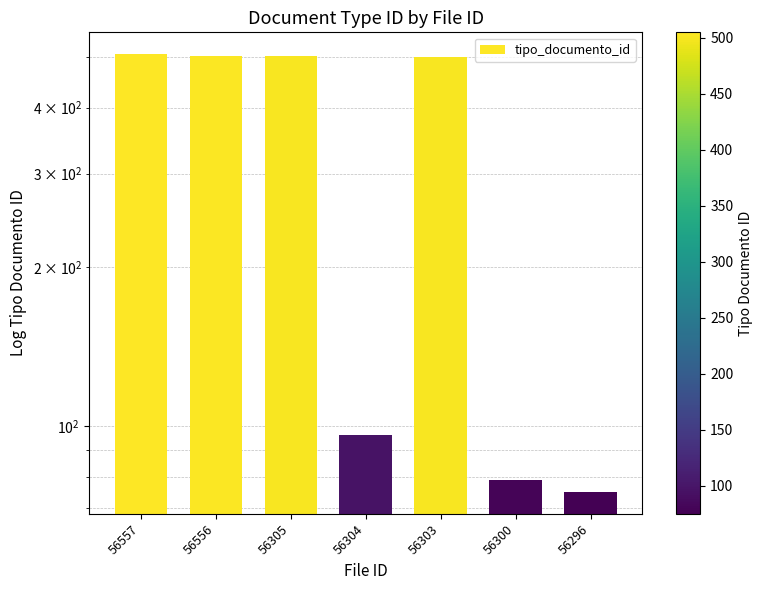

What is the change in value from 56556 to 56300?

-423